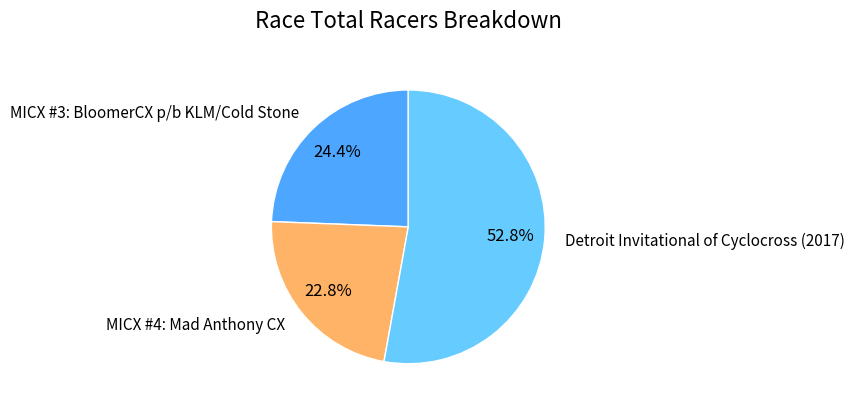

To the nearest percent, what portion does MICX #3: BloomerCX p/b KLM/Cold Stone represent?

24%